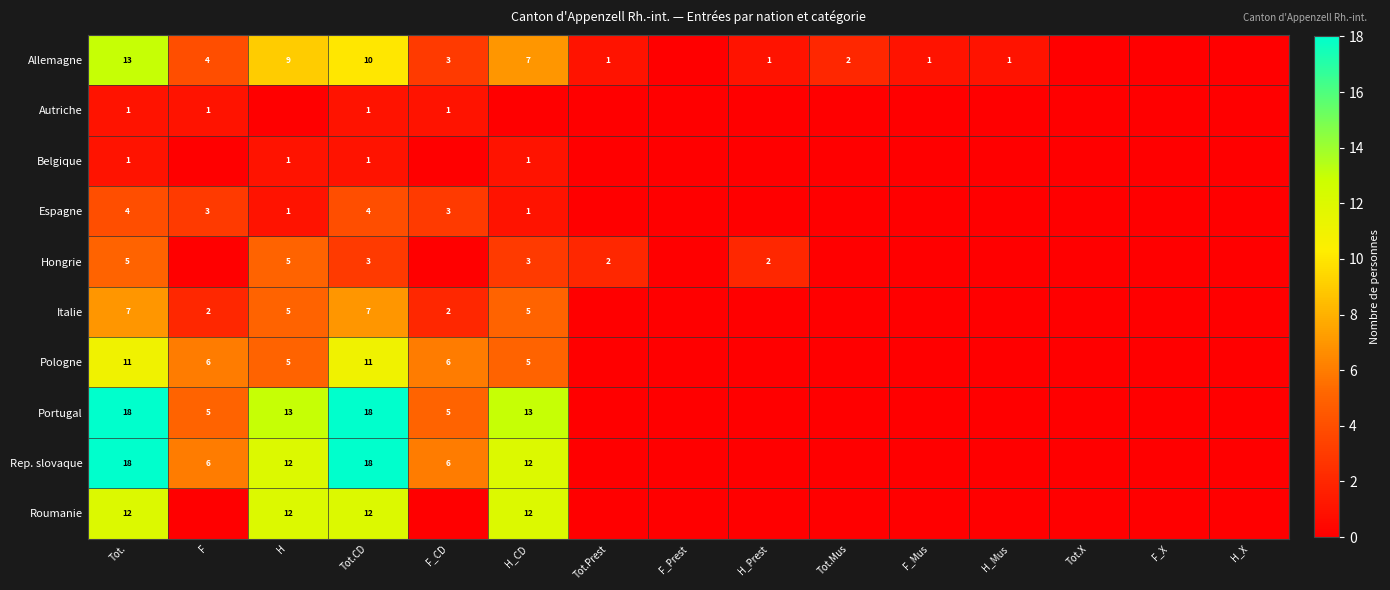

The Espagne series shows 3 at F. True or false?

True